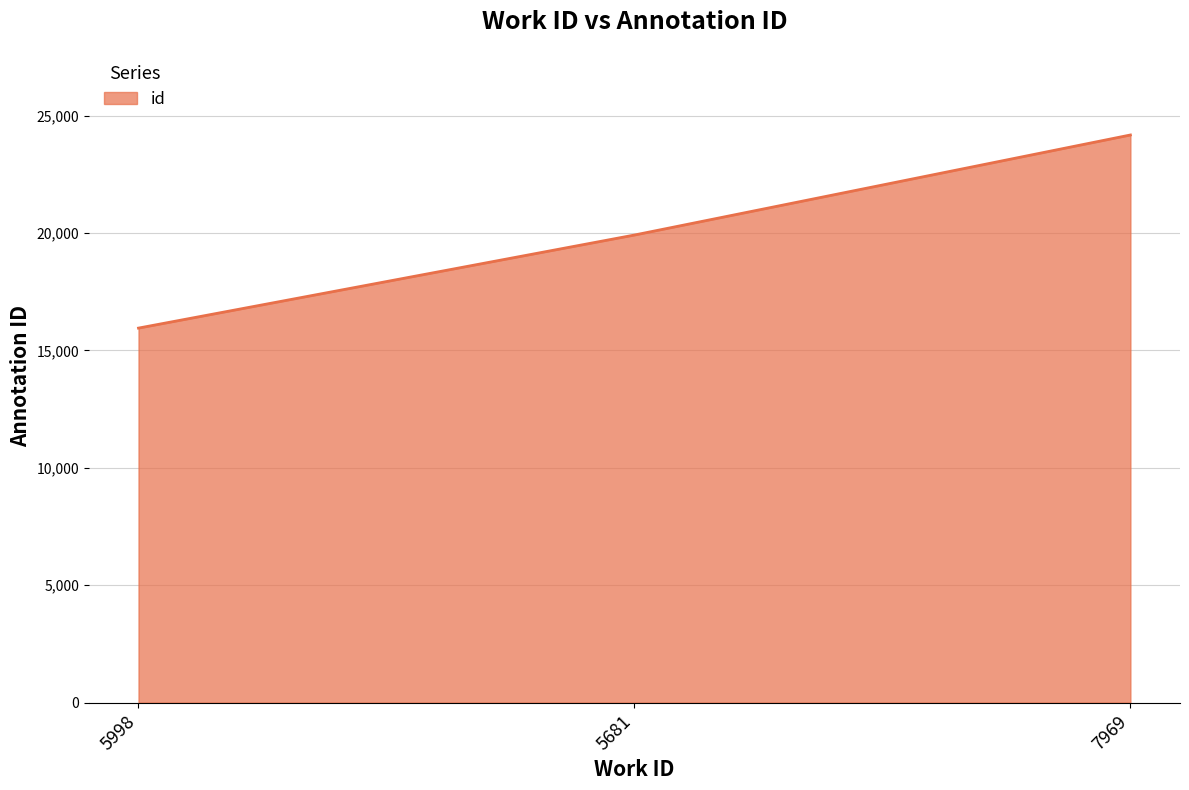

True or false: the data shows 19915 at 5681.

True